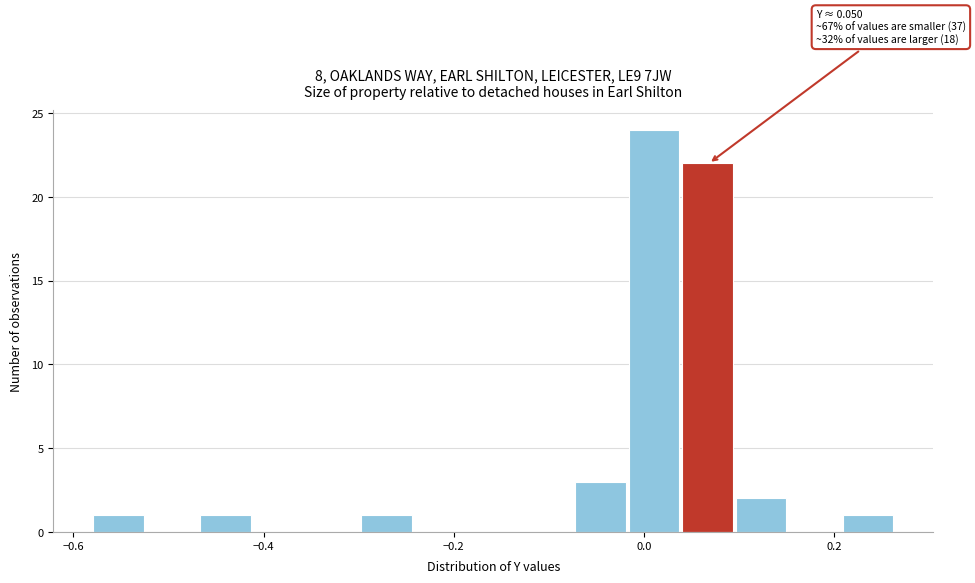

Around what value on the x-axis is the tallest bar? Give the approximate position of its centre, as read against the axis.

0.02